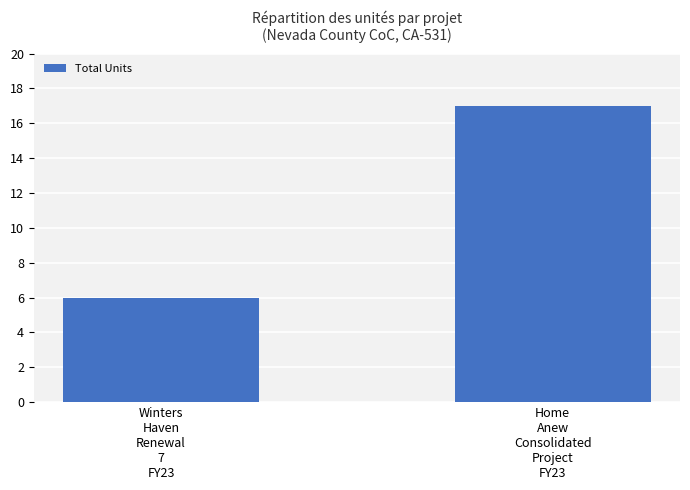

Where is the data nearest to the value 11?

Winters
Haven
Renewal
7
FY23